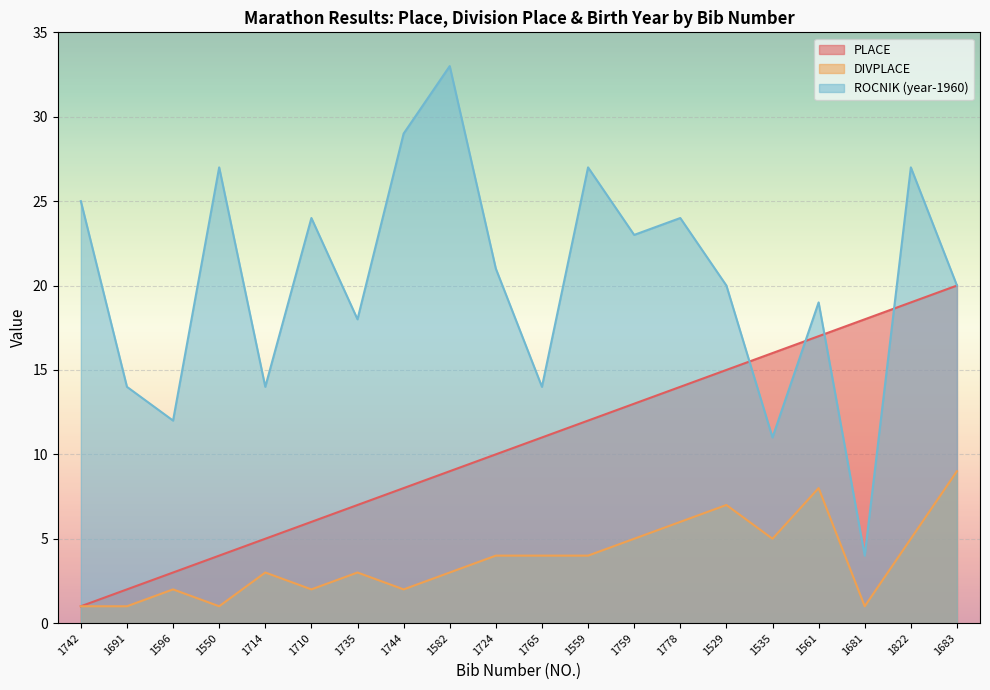

Reading right to left, what are all the values shown in this chart?

PLACE: 20	19	18	17	16	15	14	13	12	11	10	9	8	7	6	5	4	3	2	1
DIVPLACE: 9	5	1	8	5	7	6	5	4	4	4	3	2	3	2	3	1	2	1	1
ROCNIK_norm: 20	27	4	19	11	20	24	23	27	14	21	33	29	18	24	14	27	12	14	25